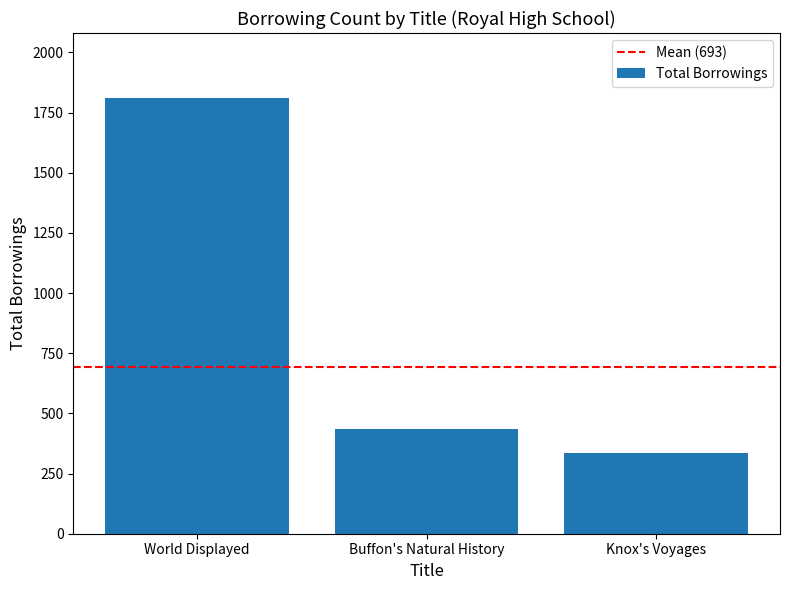

Does the chart contain stacked bars?

No